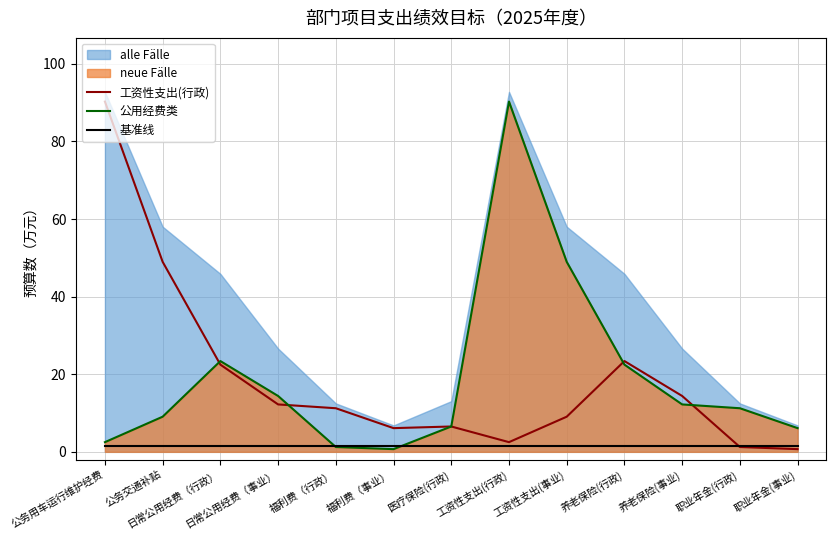

What is the spread (max minus min) of values at 福利费（事业）?

5.4